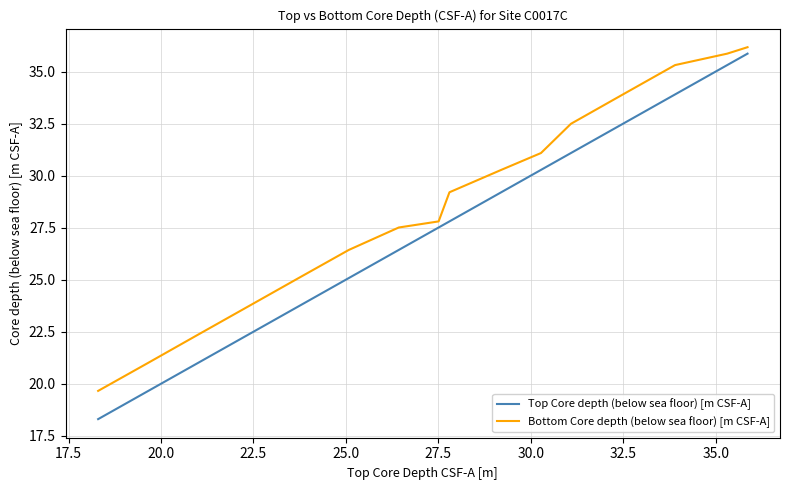

What is the minimum value shown in the chart?

18.3